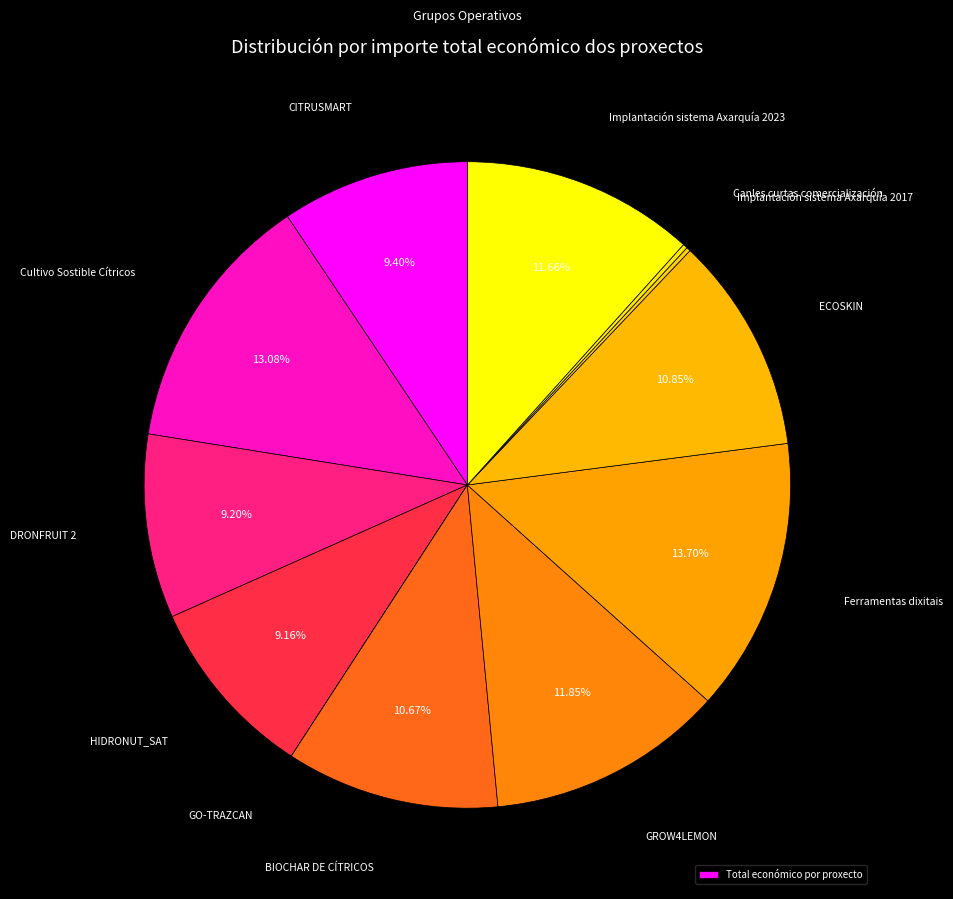

How many segments does this pie chart have?

12